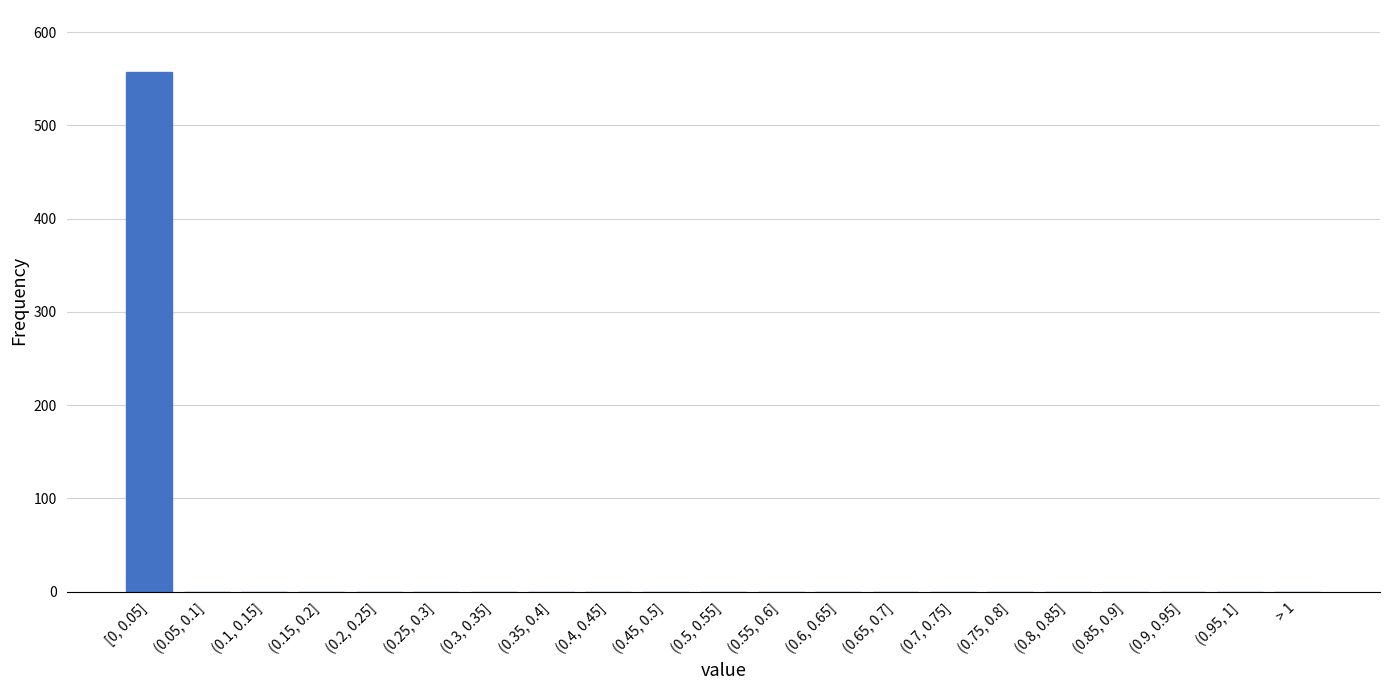

Reading left to right, extract all data points from this chart.

[0, 0.05]=557	(0.05, 0.1]=0	(0.1, 0.15]=0	(0.15, 0.2]=0	(0.2, 0.25]=0	(0.25, 0.3]=0	(0.3, 0.35]=0	(0.35, 0.4]=0	(0.4, 0.45]=0	(0.45, 0.5]=0	(0.5, 0.55]=0	(0.55, 0.6]=0	(0.6, 0.65]=0	(0.65, 0.7]=0	(0.7, 0.75]=0	(0.75, 0.8]=0	(0.8, 0.85]=0	(0.85, 0.9]=0	(0.9, 0.95]=0	(0.95, 1]=0	> 1=0